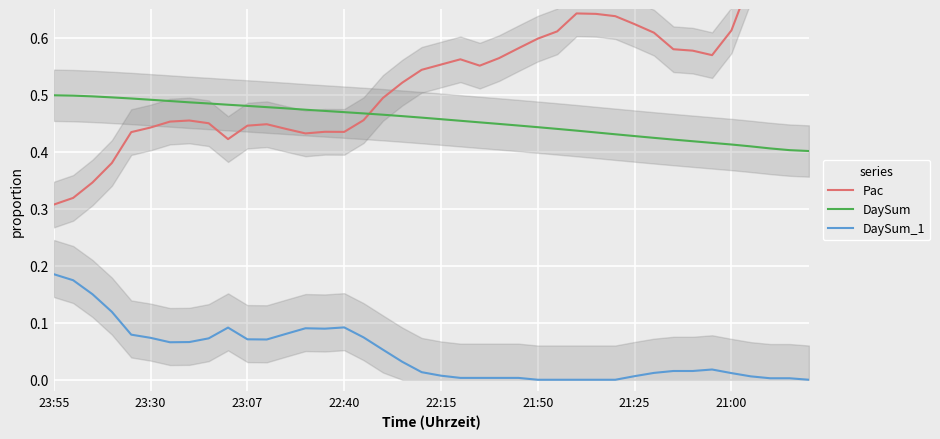

True or false: DaySum_1 and DaySum intersect in this chart.

False